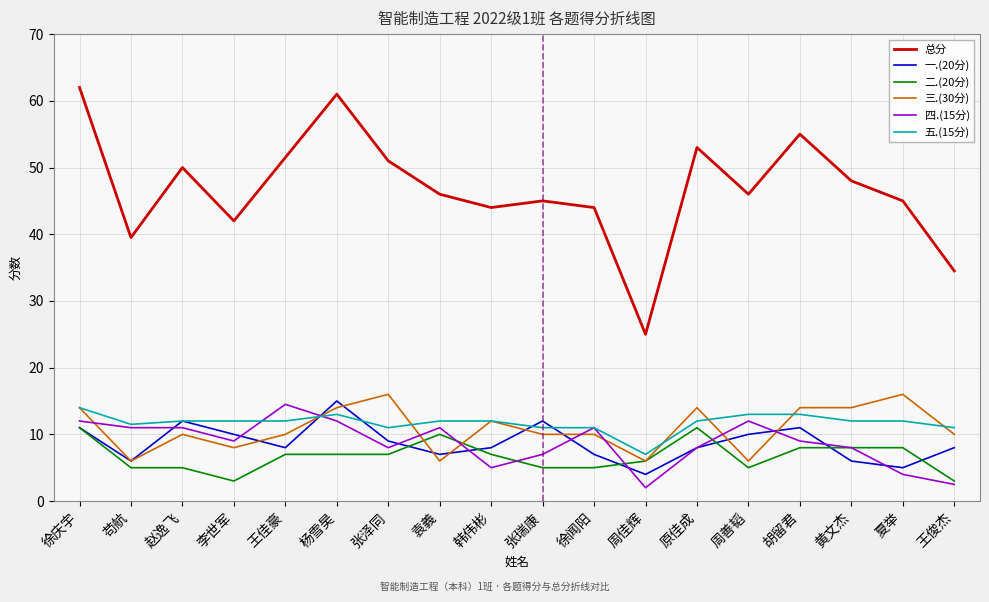

Is the value of 总分 at 王佳豪 greater than the value of 五.(15分) at 徐庆宇?

Yes